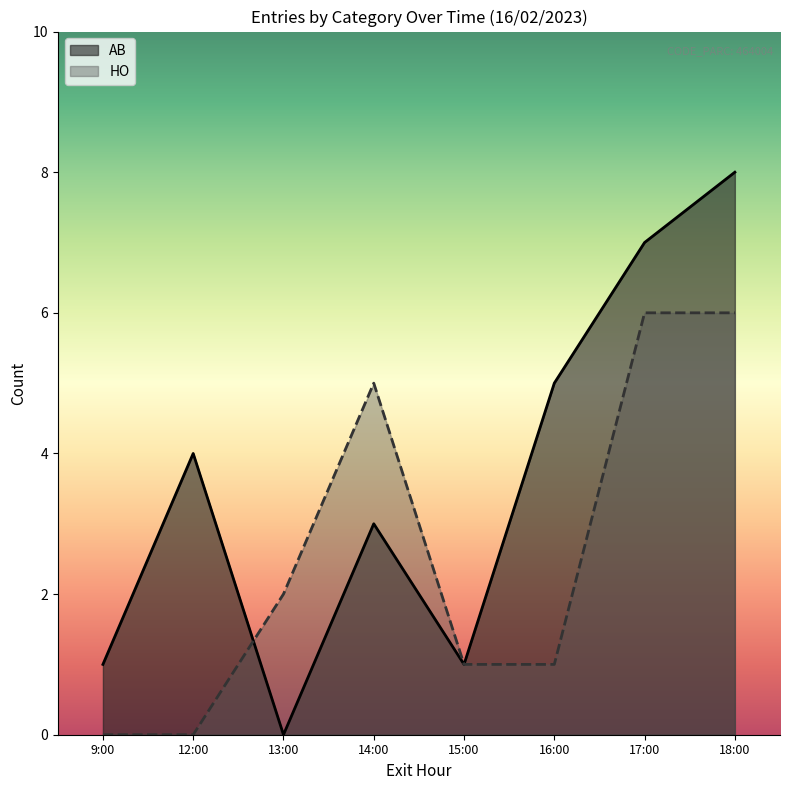

What is the greatest value displayed?

8